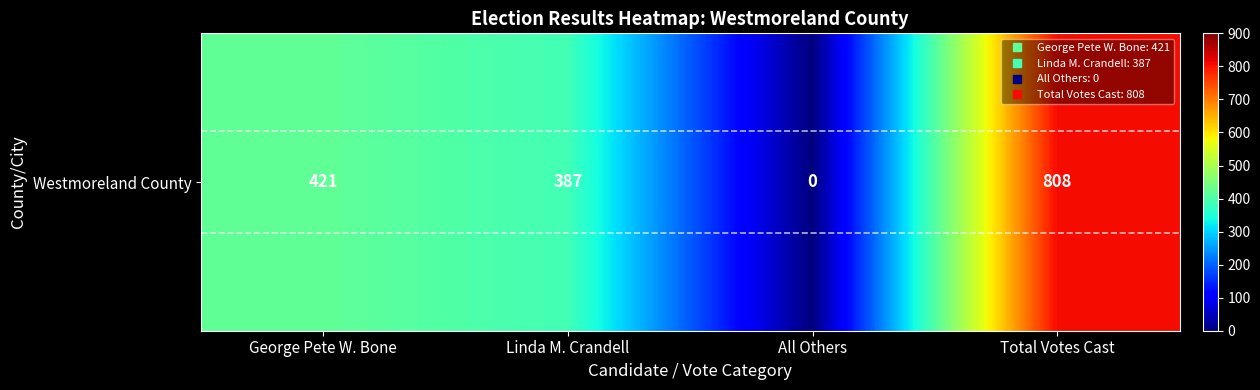

The chart shows a value of 216 at Linda M. Crandell. True or false?

False